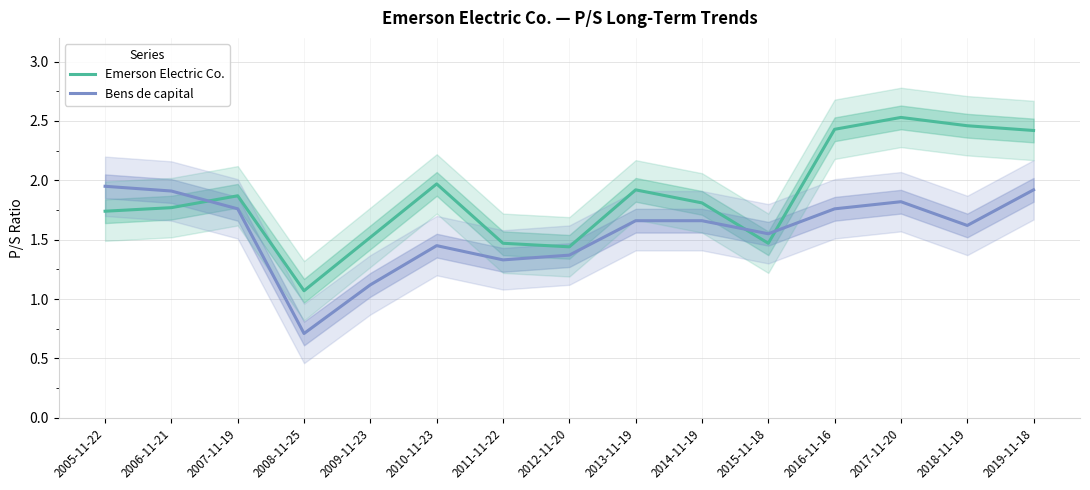

In Emerson Electric Co., how many points are lower than both neighbors (excluding endpoints)?

3